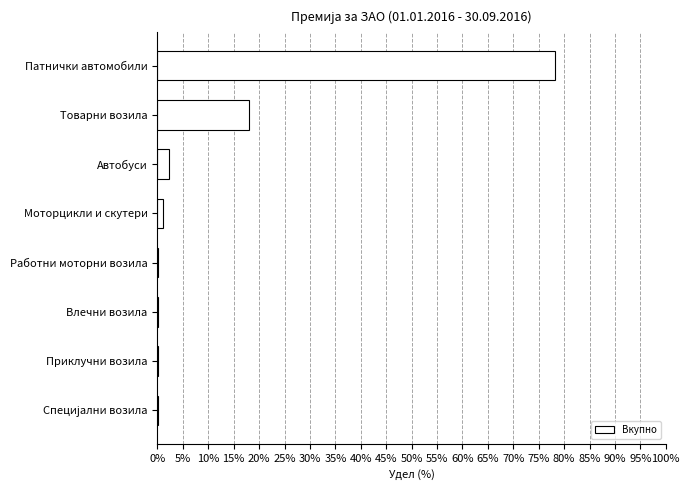

What is the change in value from Патнички автомобили to Товарни возила?

-60.3